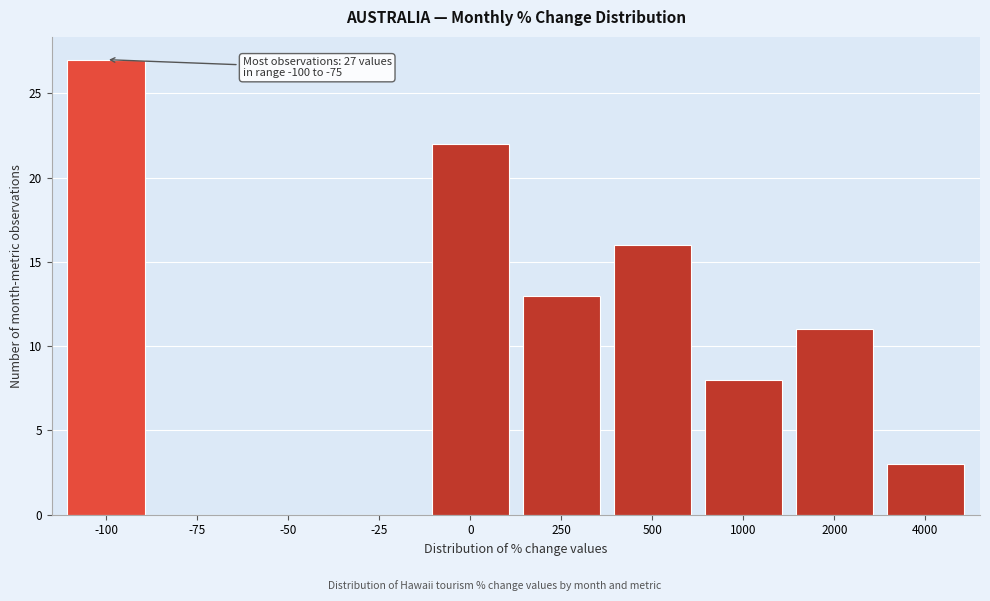

Reading left to right, extract all data points from this chart.

-100=27	-75=0	-50=0	-25=0	0=22	250=13	500=16	1000=8	2000=11	4000=3